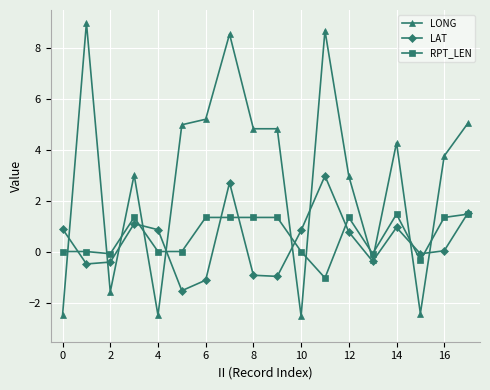

How many values in LONG are below zero?

6